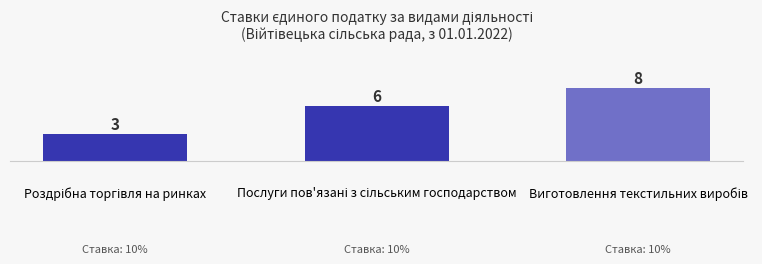

What is the smallest value displayed?

3